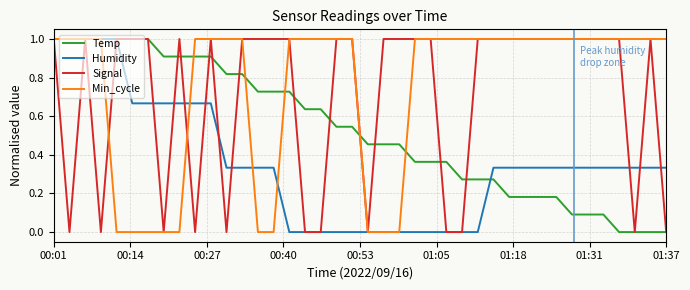

Is this an area chart (filled region under the line)?

No